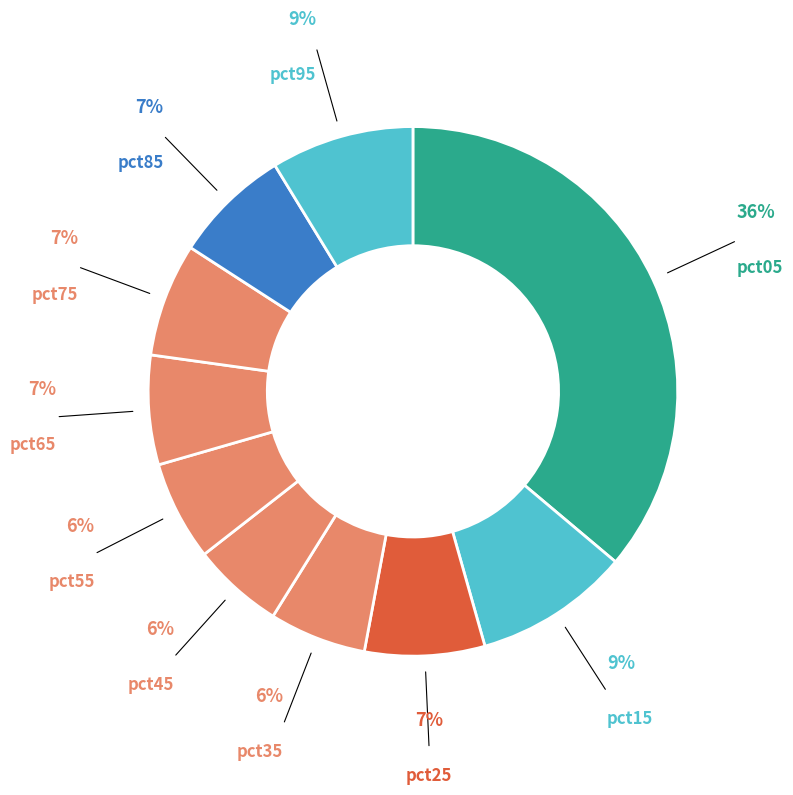

Between pct05 and pct35, which is larger?

pct05